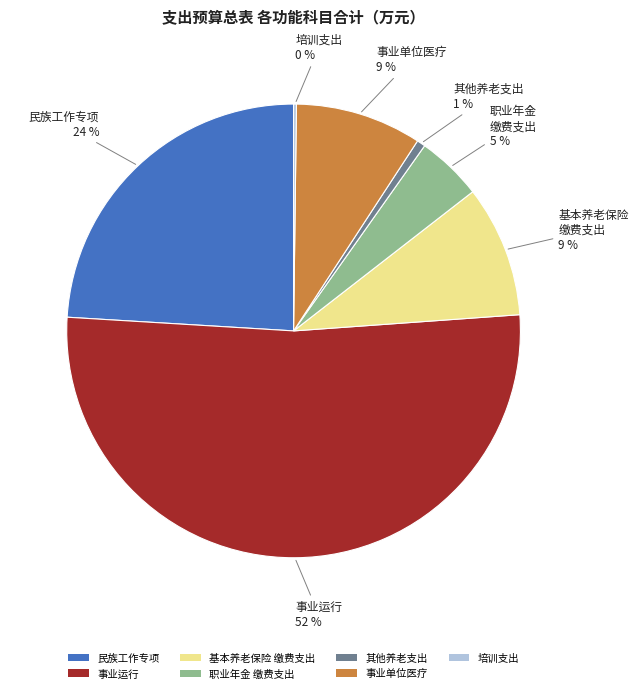

To the nearest percent, what portion does 职业年金 缴费支出 represent?

5%